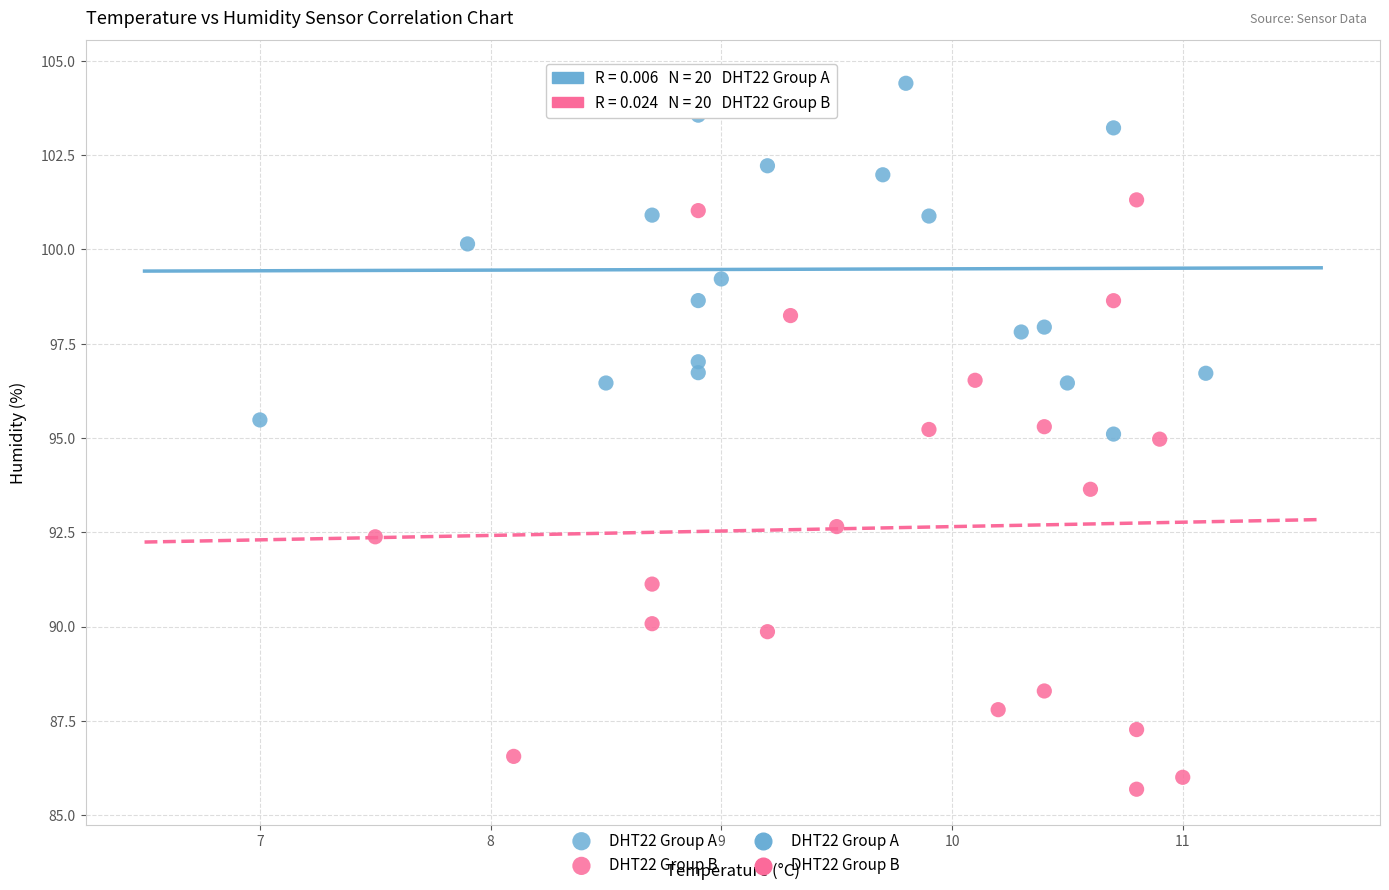

Which series reaches the maximum Y coordinate?

DHT22 Group A